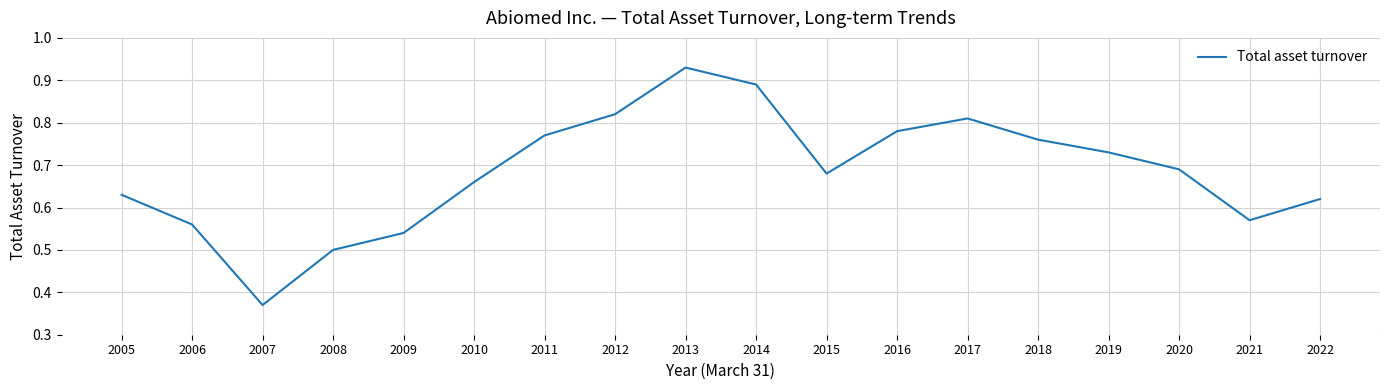

Is it true that the value at 2018 is 1.1?

False